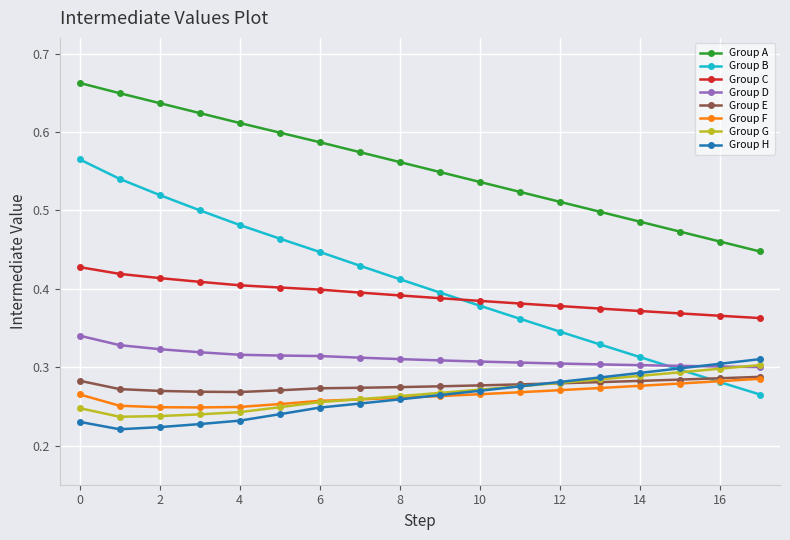

True or false: Group B has more than 2 points higher than both neighbors.

False